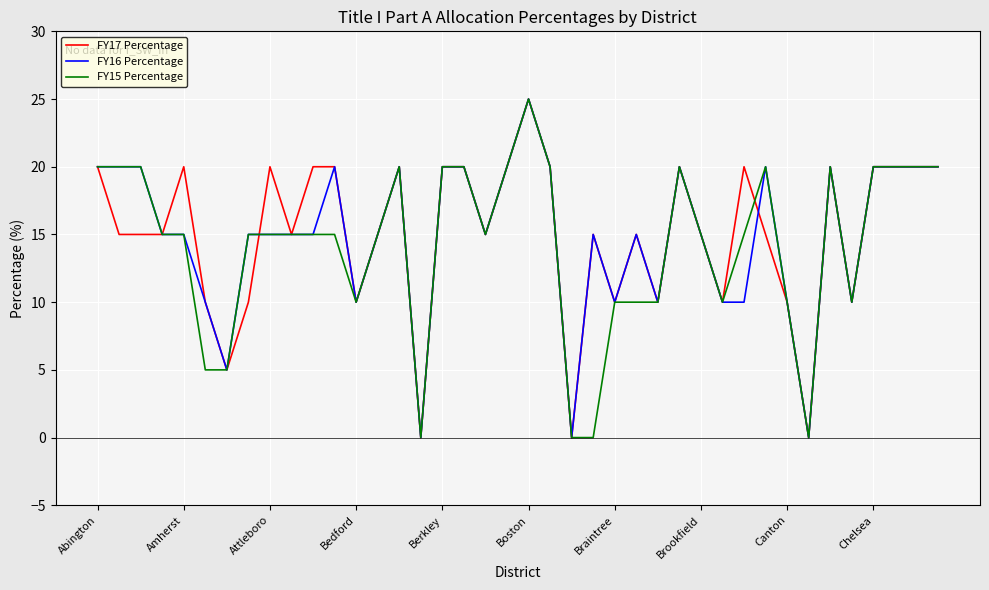

Rank the series by their maximum value, from highest to lowest.

FY17 Percentage, FY16 Percentage, FY15 Percentage